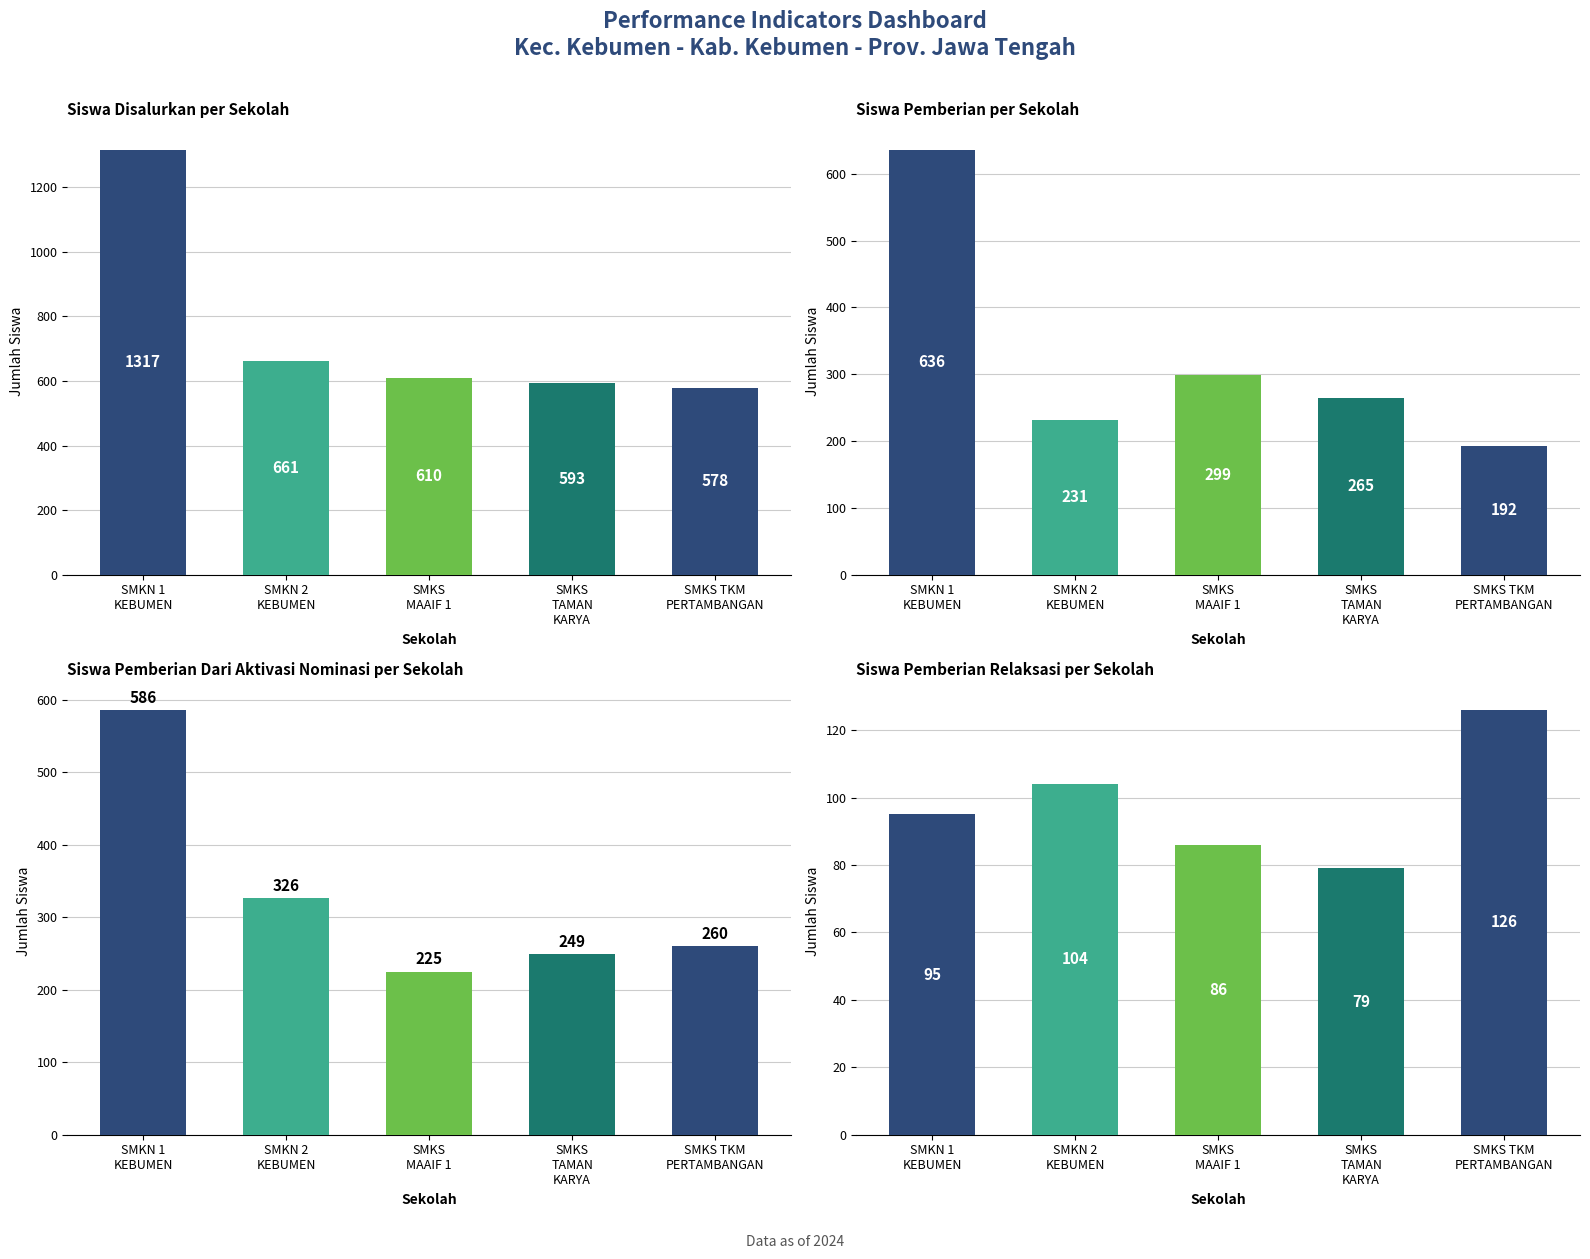

Count the number of categories in the chart.

5